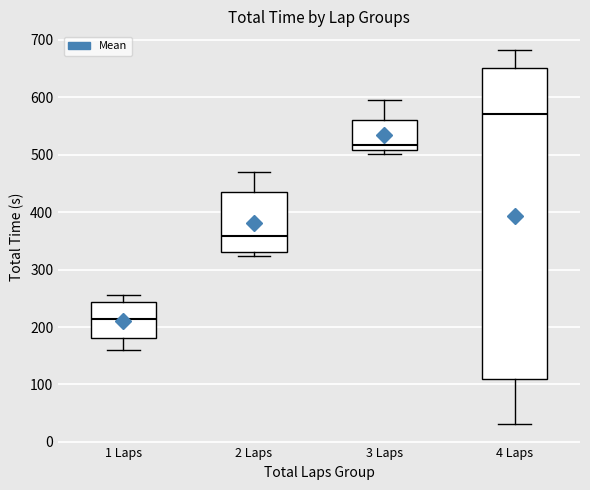

Which box has the highest median line?

4 Laps